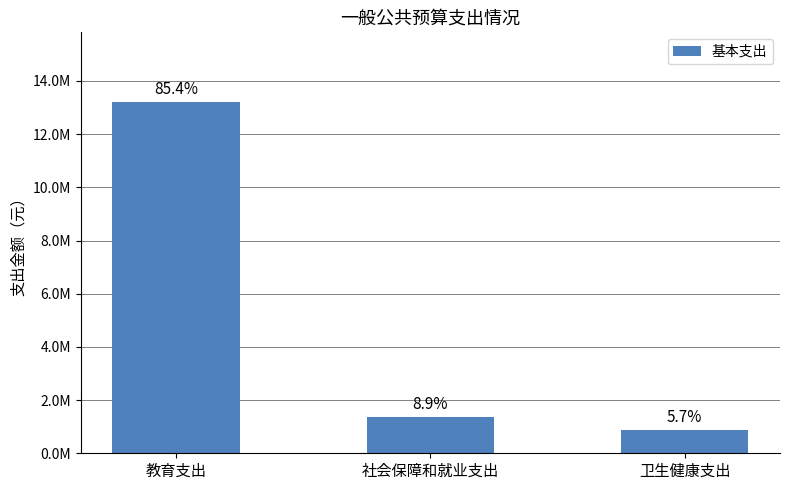

Which category has the lowest value across all series?

卫生健康支出